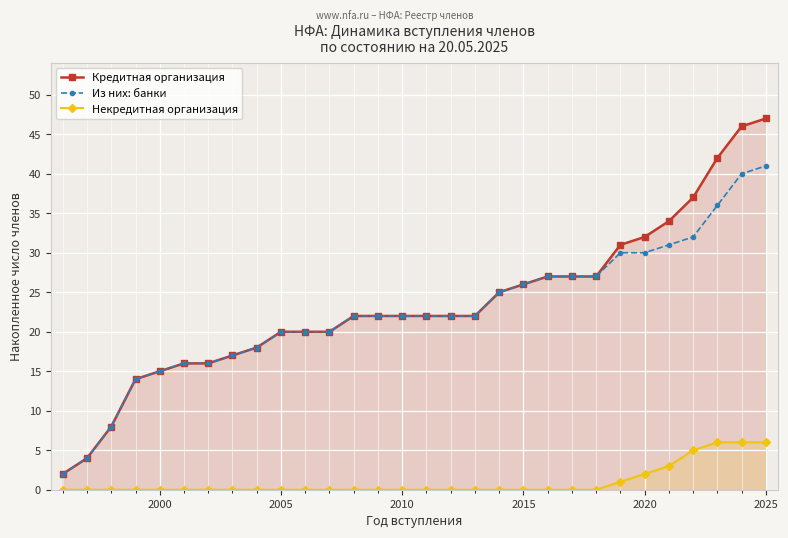

What is the maximum value for Некредитная организация?

6